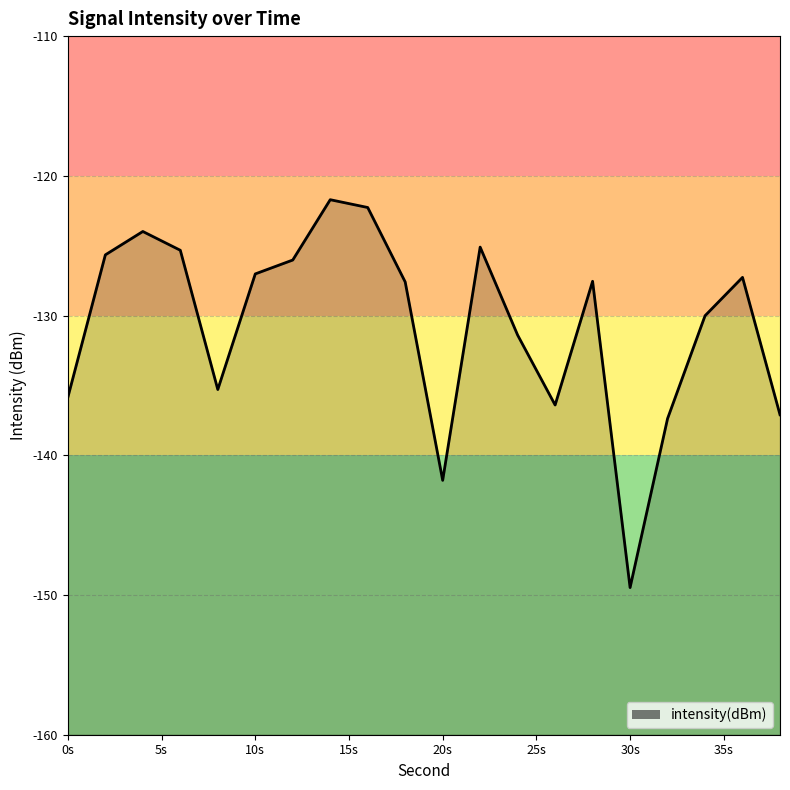

Which has a higher value, 34 or 14?

14